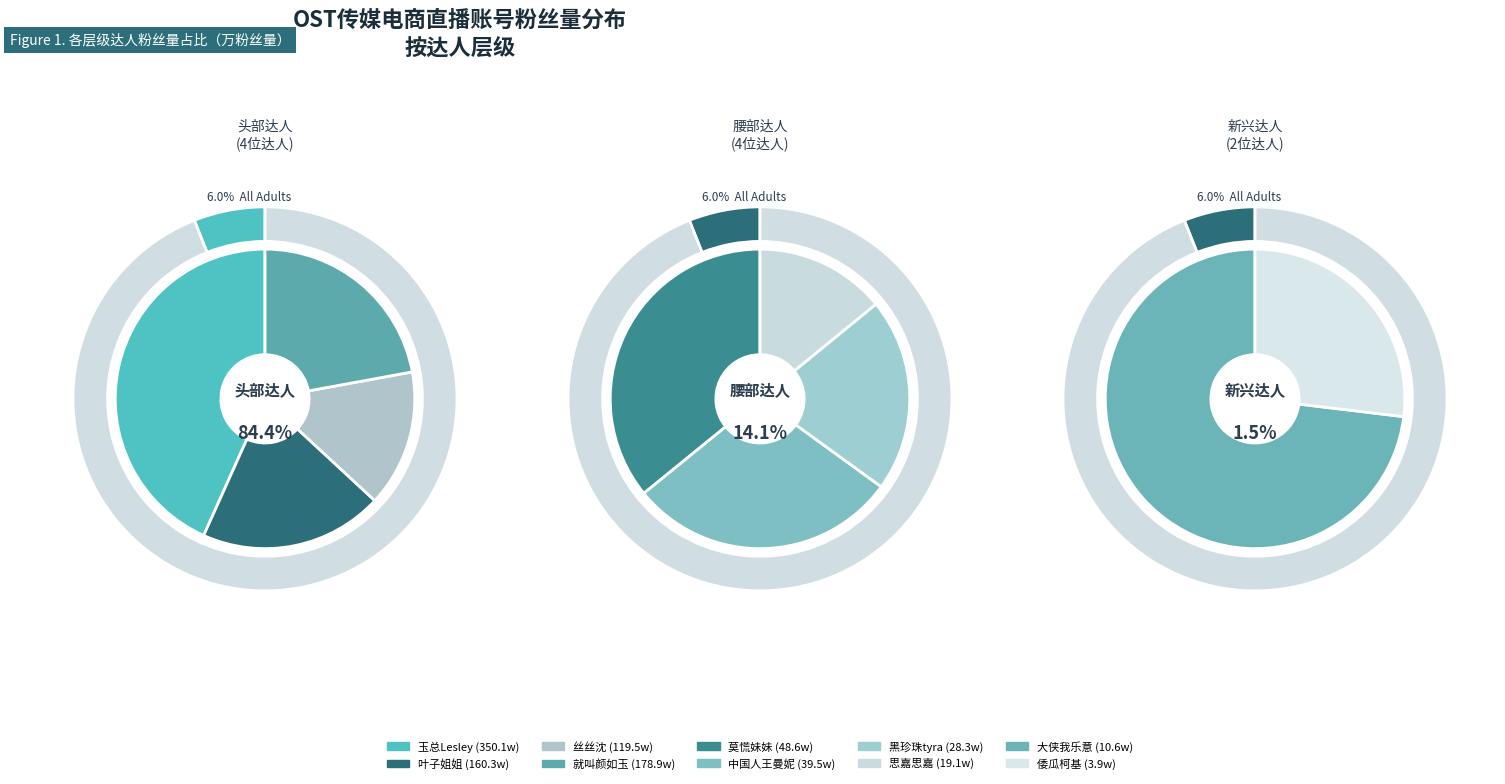

To the nearest percent, what percentage of the pie is 丝丝沈?

12%